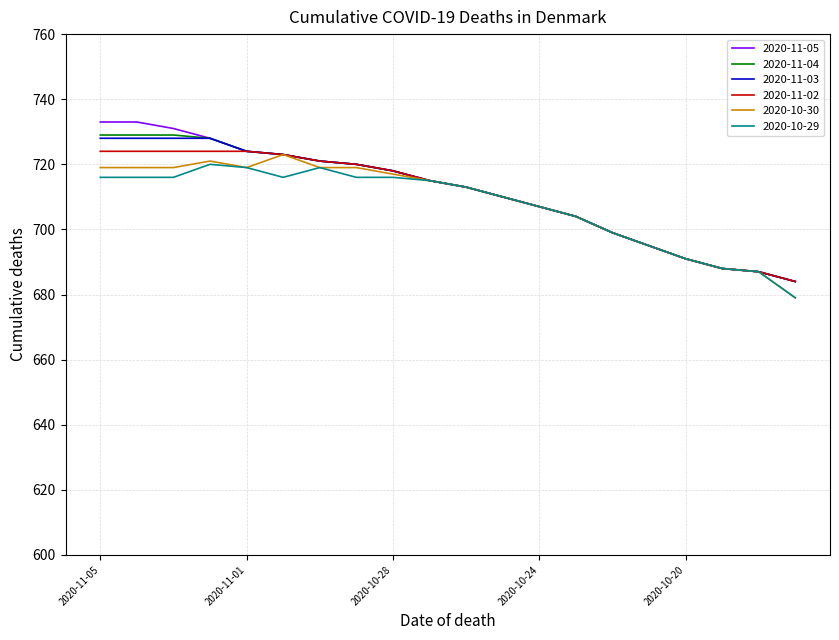

What is the smallest value displayed?

679